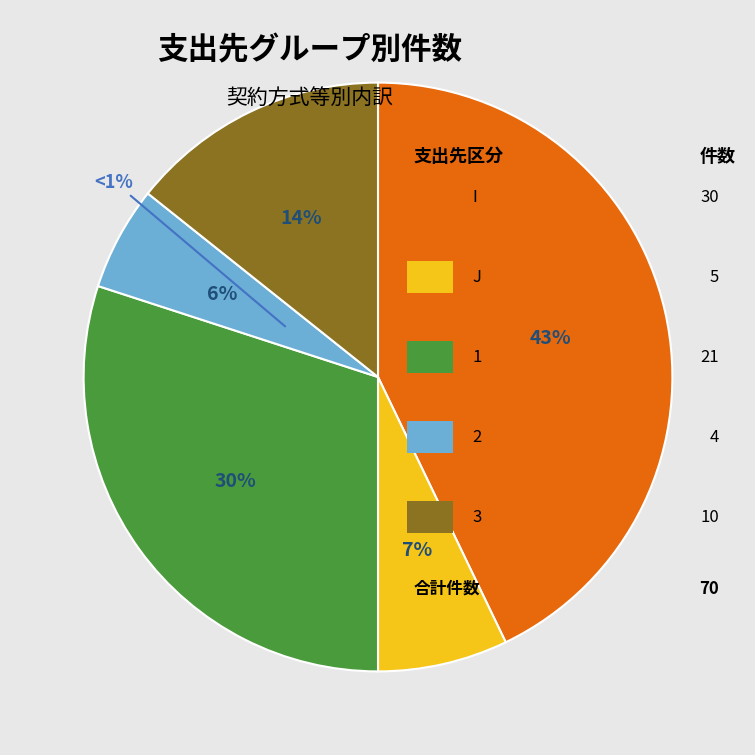

Combined, do 1 and J account for over 50%?

No